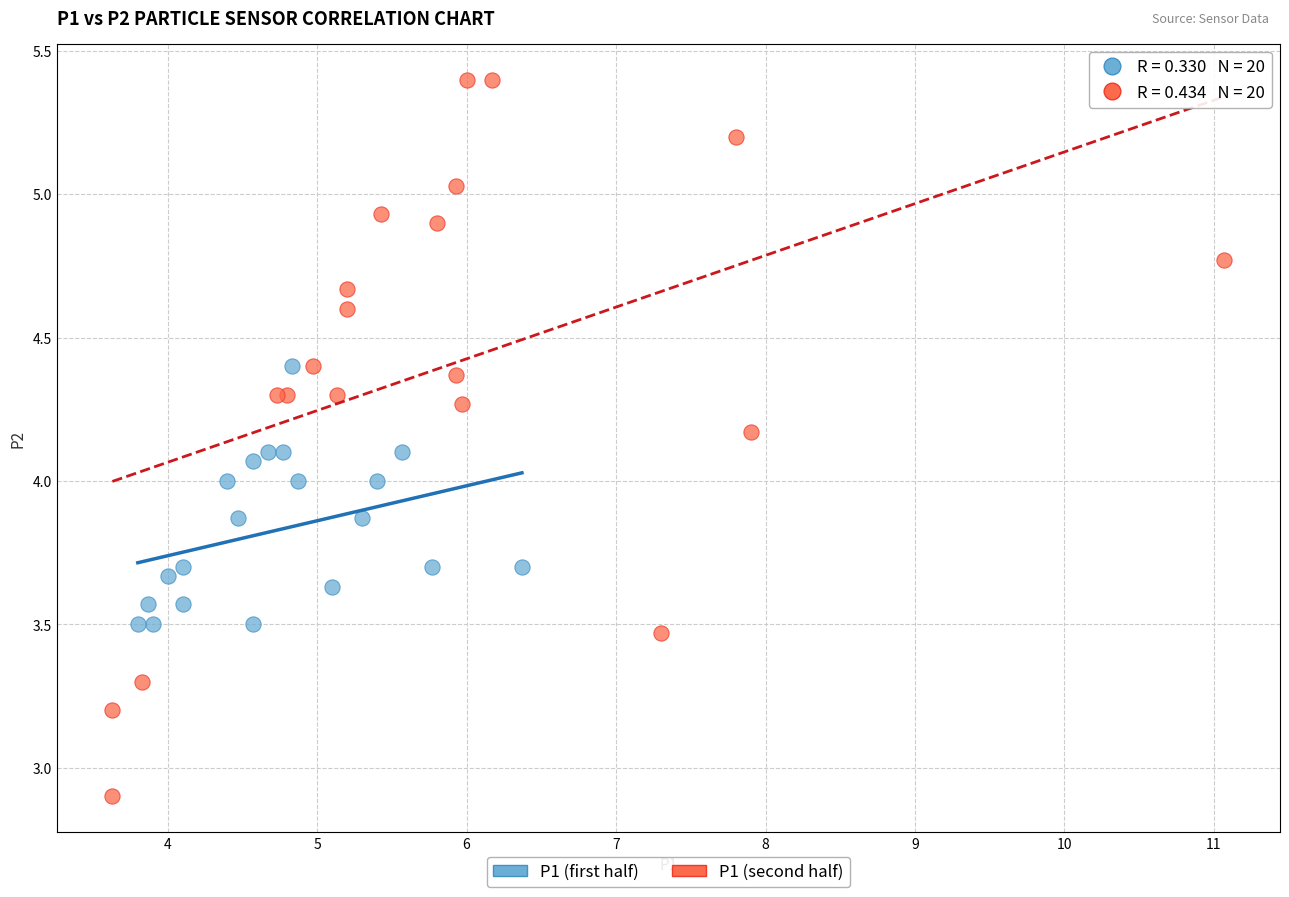

Which series reaches the minimum Y coordinate?

P1 (second half)